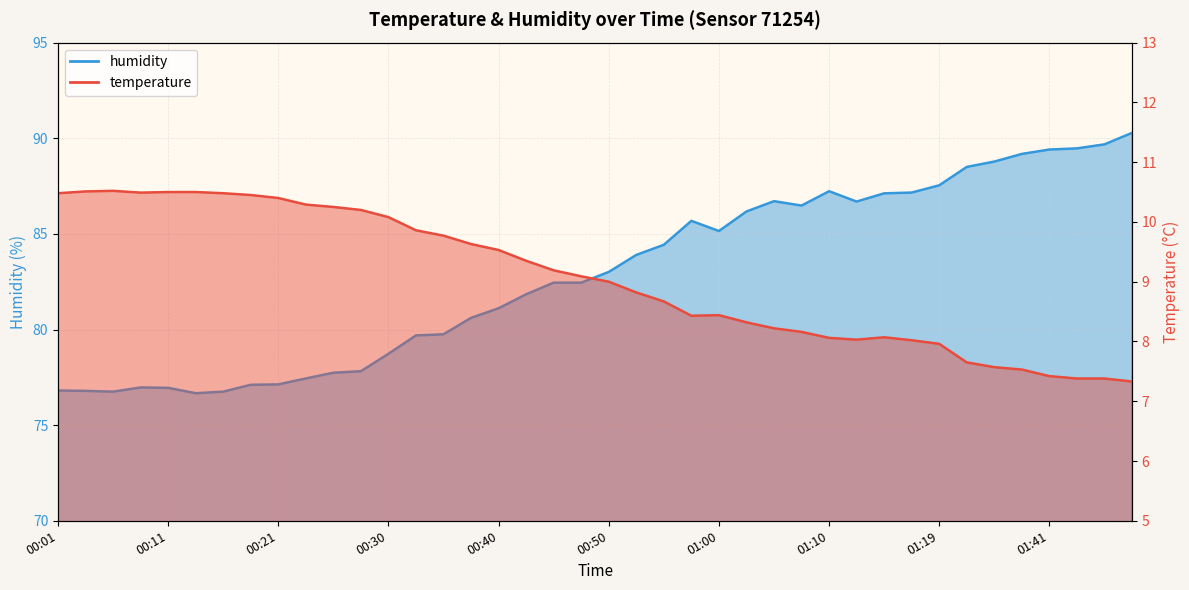

At which category is the sum across all series the highest?

01:49